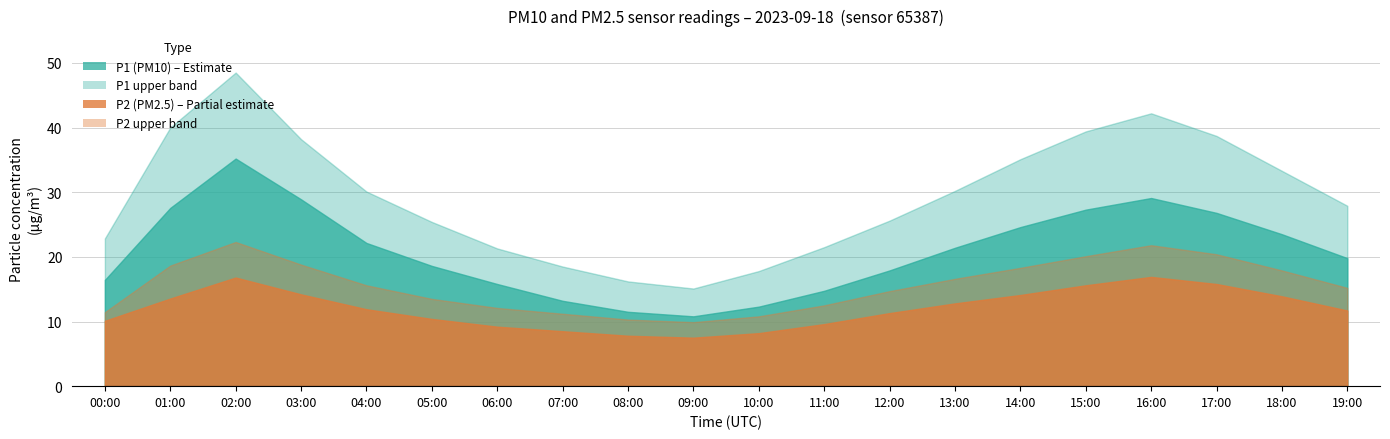

What is the difference between the highest and lowest values at 04:00?

18.2